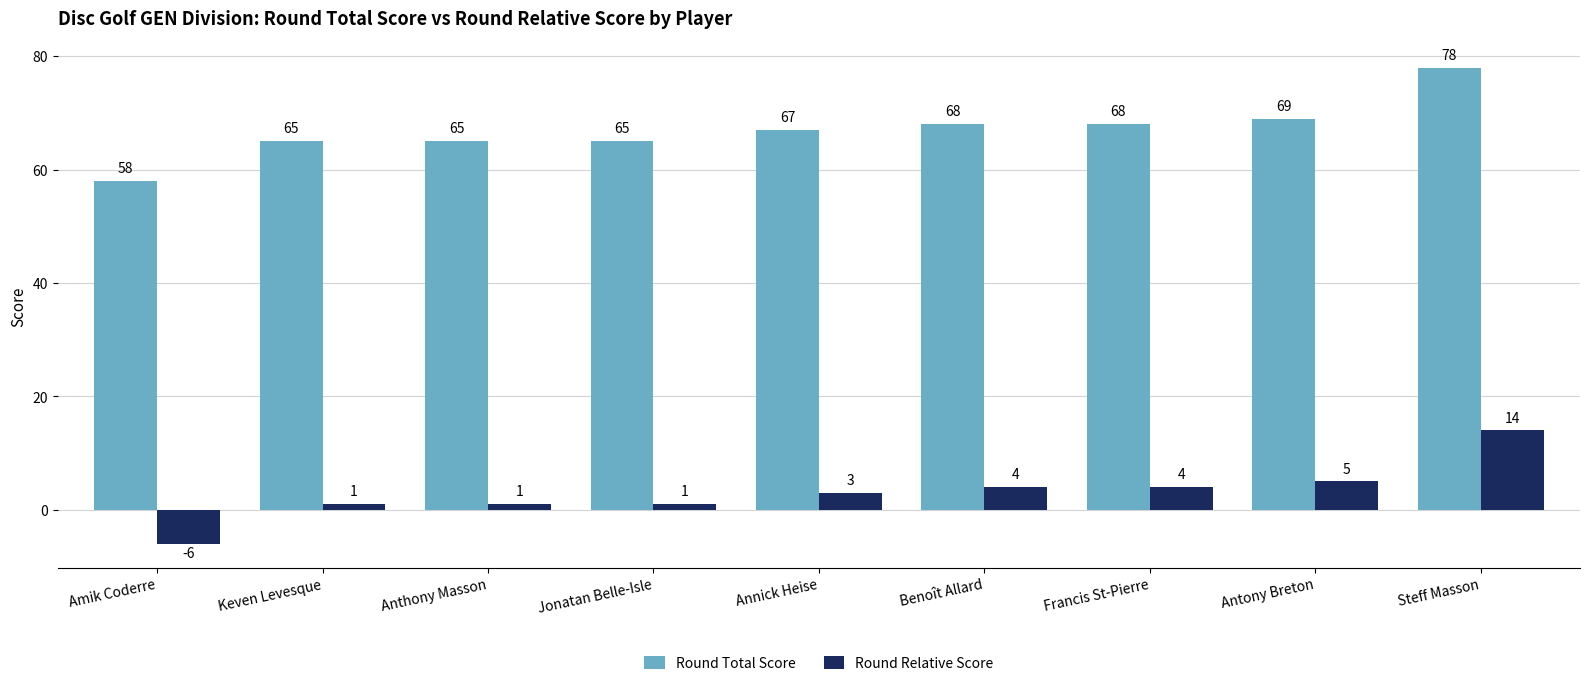

The Round Total Score series shows 65 at Jonatan Belle-Isle. True or false?

True